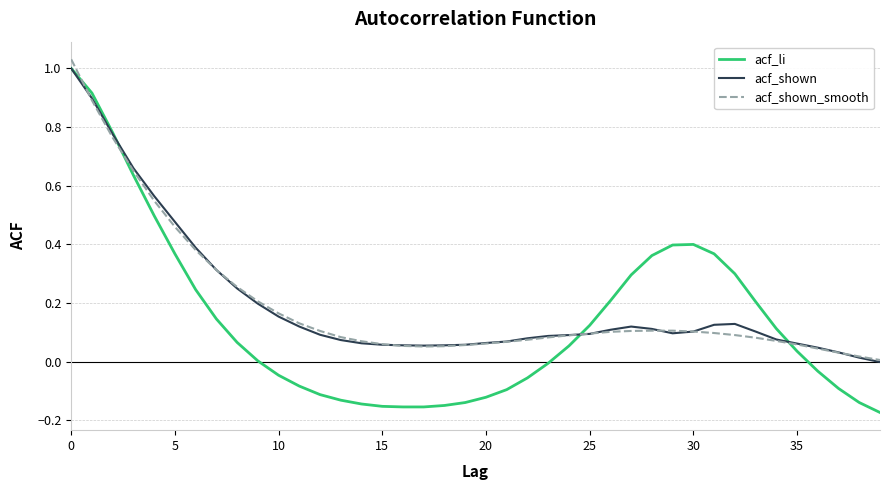

Which series has the widest spread of values?

acf_li